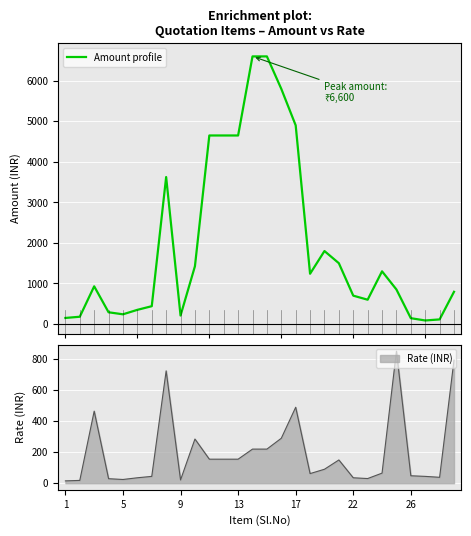

Which has a higher value, 1 or 18?

18